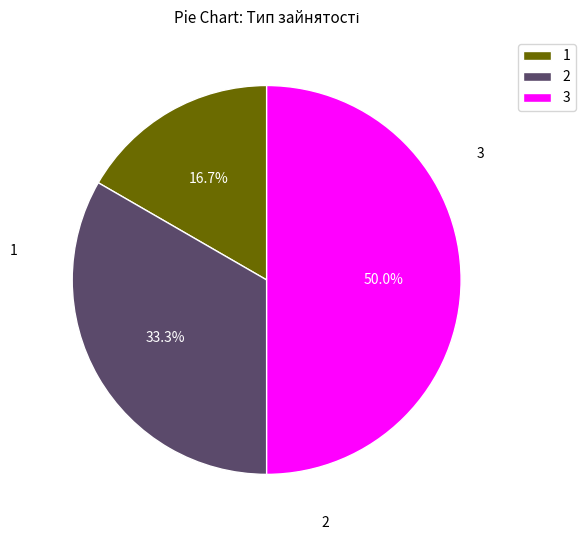

Which category has the smallest portion of the pie?

1